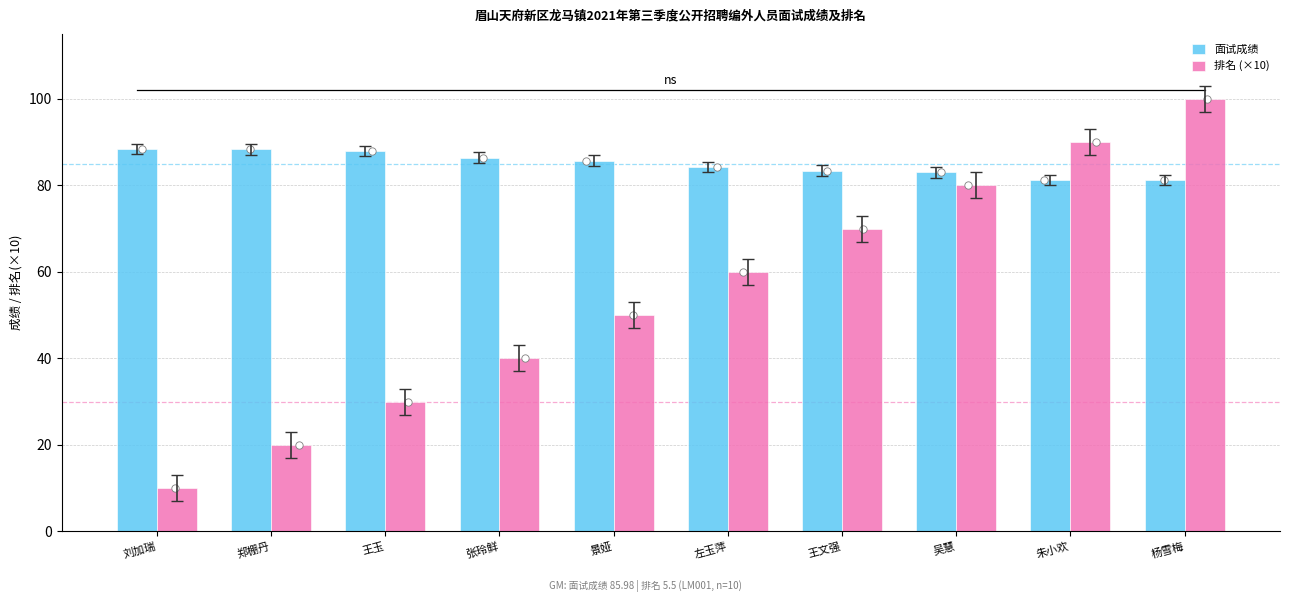

Which series reaches the minimum Y coordinate?

排名 (×10)